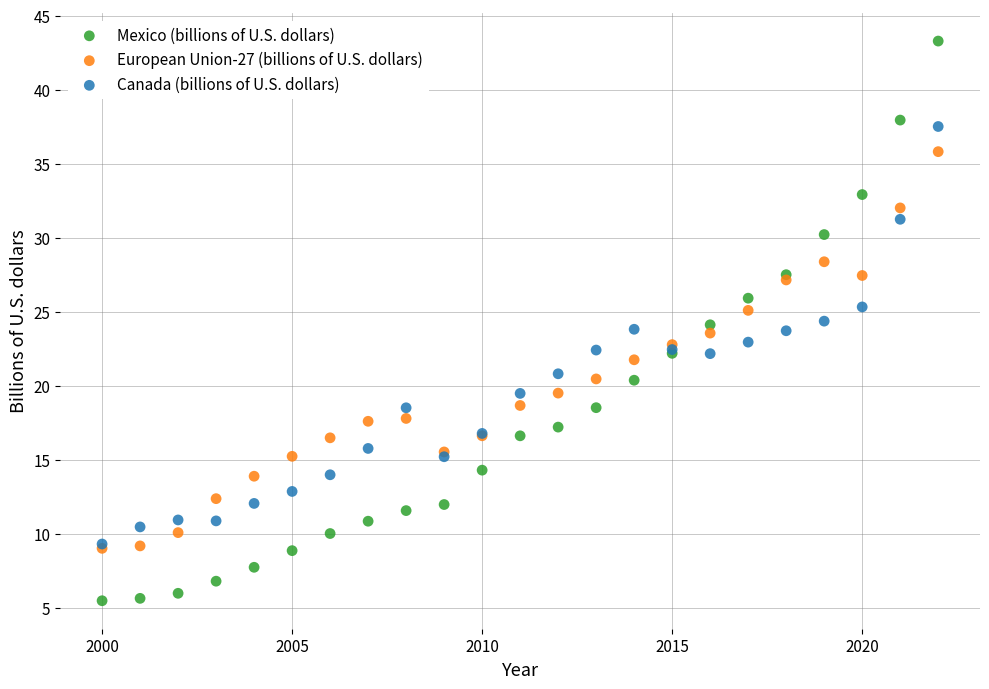

Which series contains the lowest Y value?

Mexico (billions of U.S. dollars)